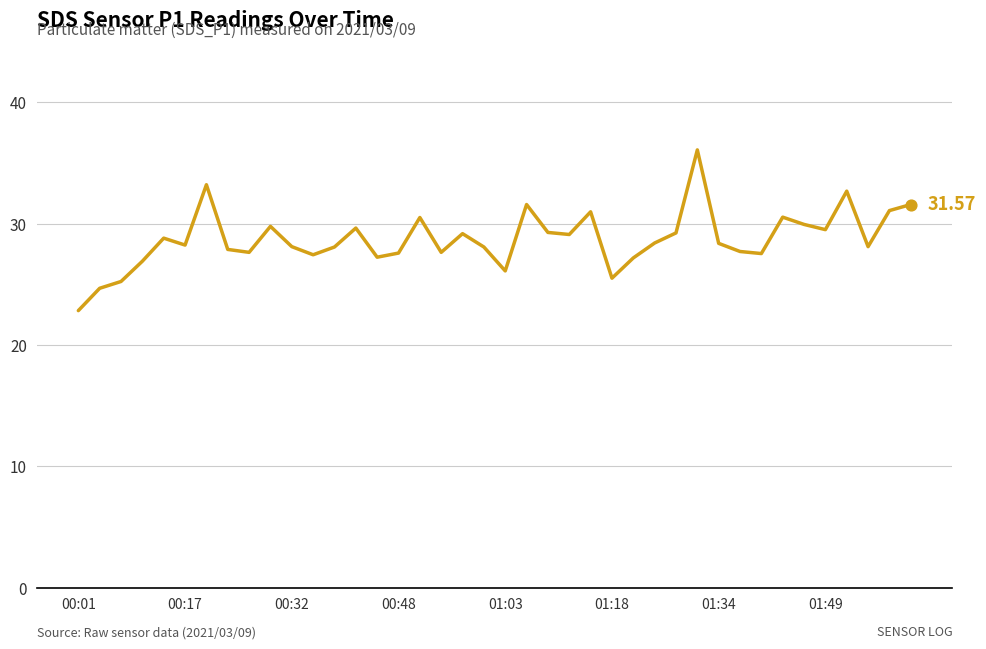

What is the difference between the maximum and minimum values?

13.2